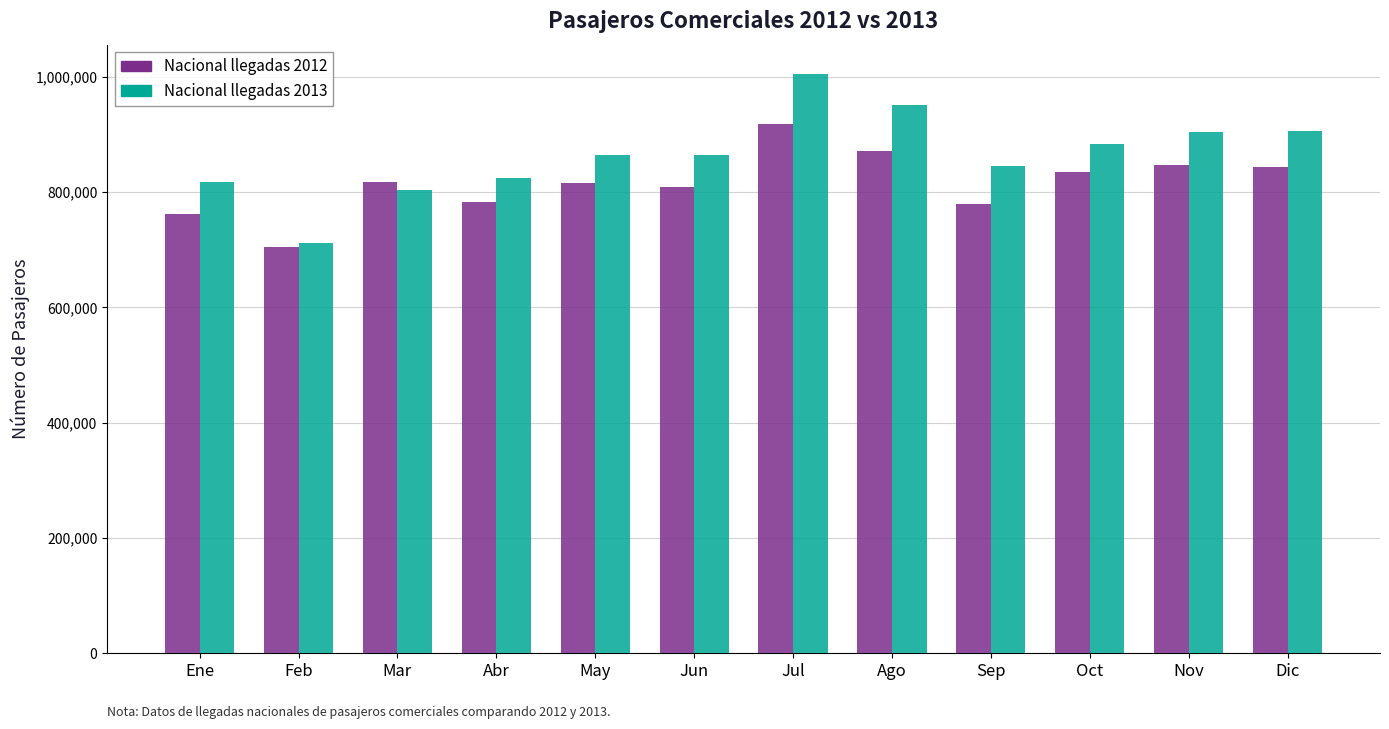

What are all the series names shown in the legend?

Nacional llegadas 2012, Nacional llegadas 2013